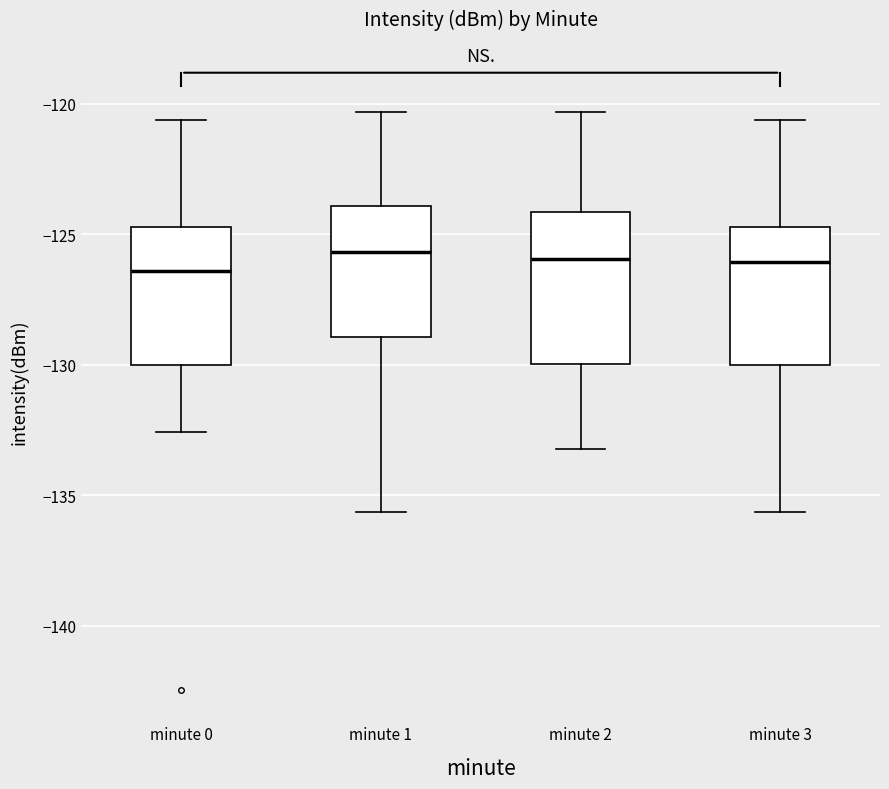

Reading left to right, read every box against the y-axis: the position of its median line, the range the box covers, and the ends of its whiskers. The values are not printed on the chart, so give them approximately, as read against the axis.

minute 0: median -126.5, box -130.0 to -124.5, whiskers -132.5 to -120.5
minute 1: median -125.5, box -129.0 to -124.0, whiskers -135.5 to -120.5
minute 2: median -126.0, box -130.0 to -124.0, whiskers -133.0 to -120.5
minute 3: median -126.0, box -130.0 to -124.5, whiskers -135.5 to -120.5